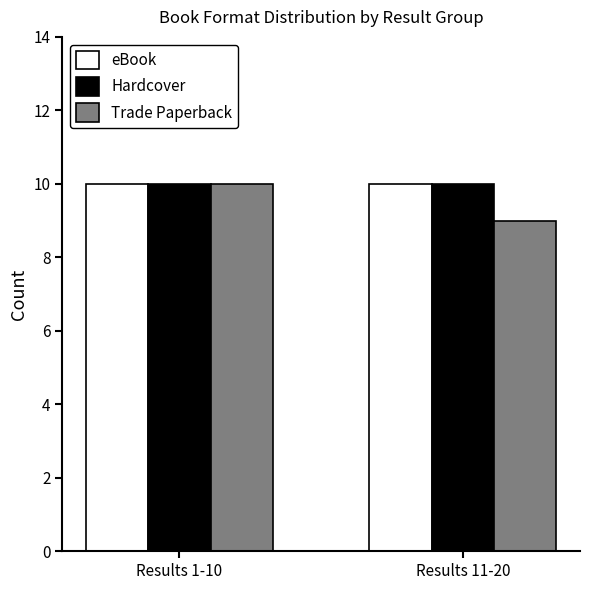

The value of eBook at Results 1-10 is 10. True or false?

True